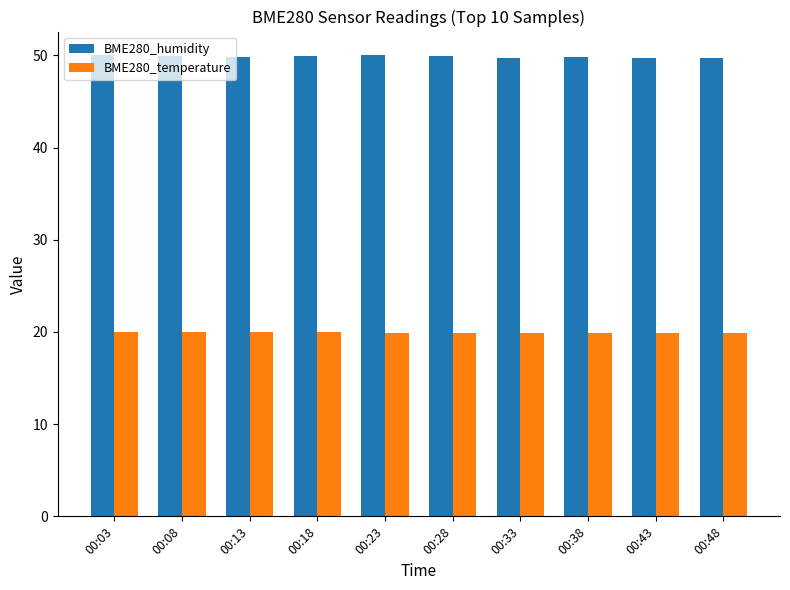

Is the value of BME280_temperature at 00:23 greater than the value of BME280_humidity at 00:28?

No